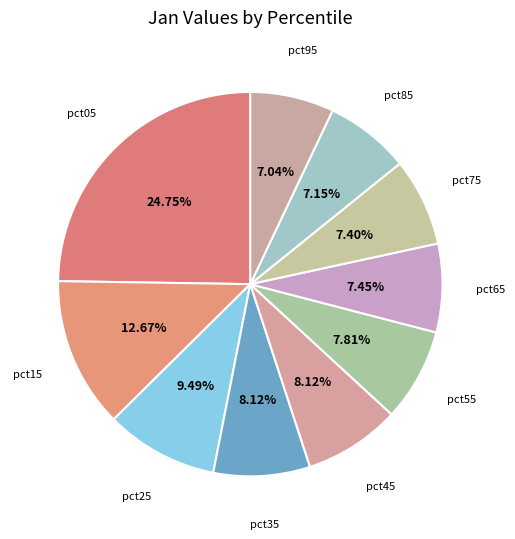

How many slices are in this pie chart?

10